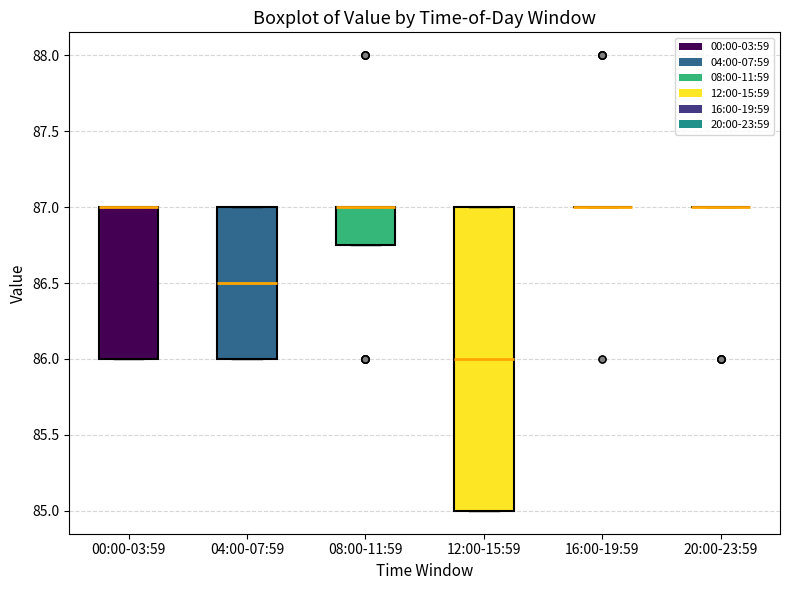

Which box is the tallest, from its lower edge to its upper edge?

12:00-15:59